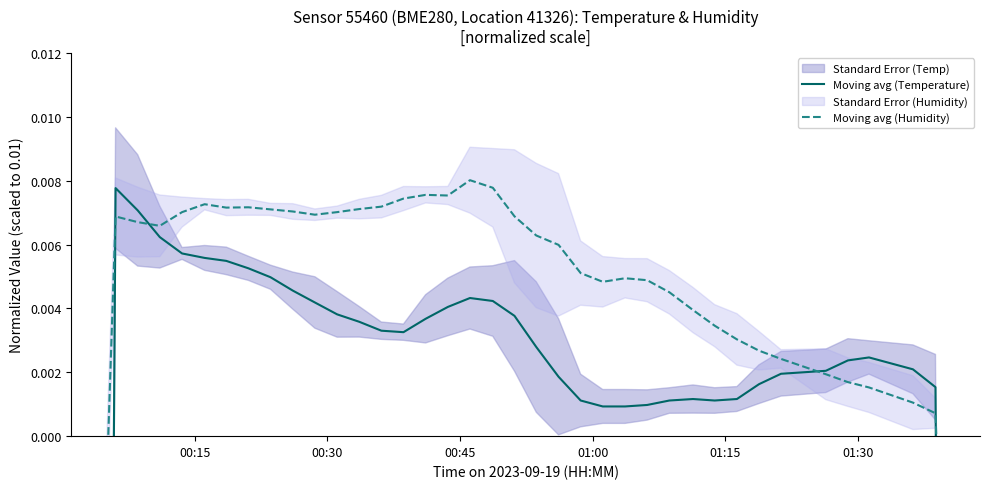

How many data points in Moving avg (Temperature) are above 0?

36